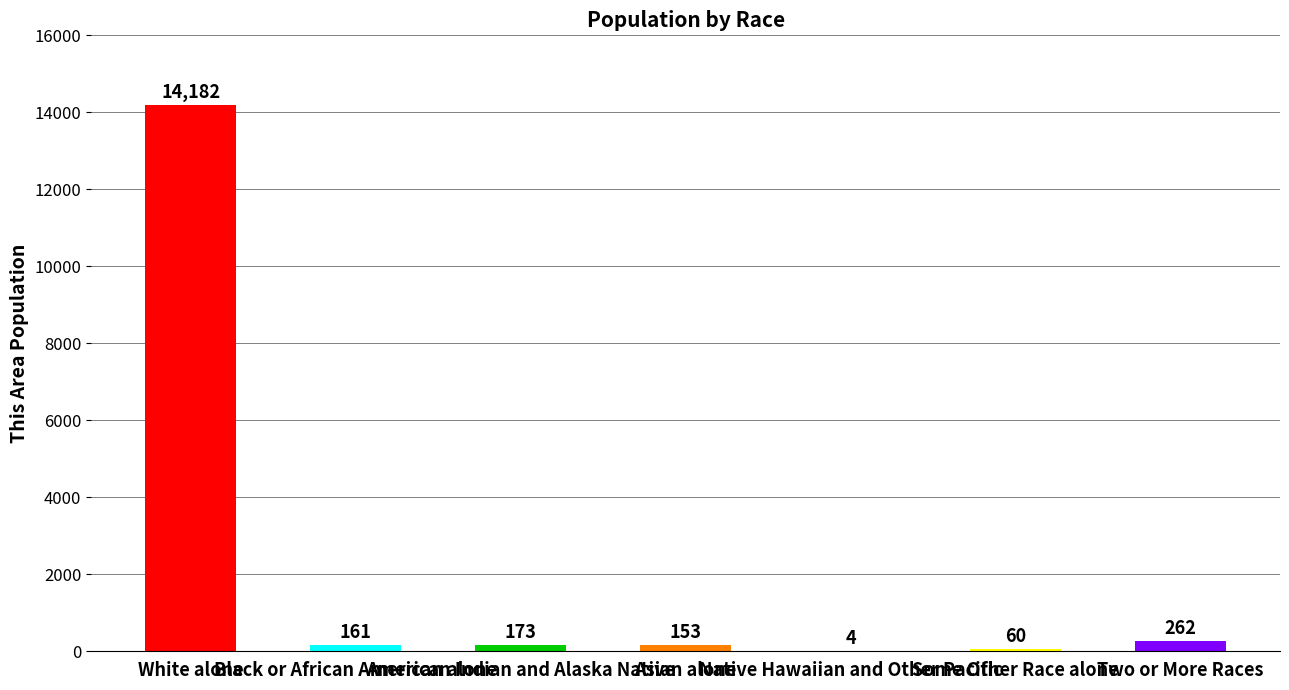

Which category has the highest value across all series?

White alone